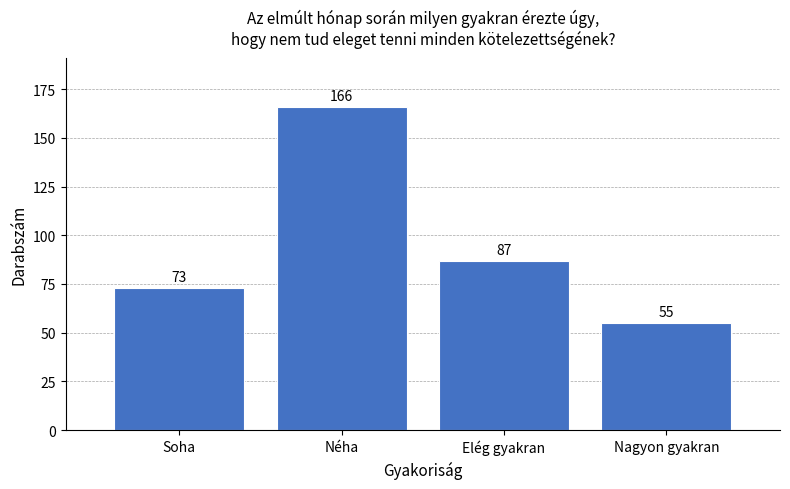

Reading left to right, list all the values displayed in this chart.

Soha=73	Néha=166	Elég gyakran=87	Nagyon gyakran=55